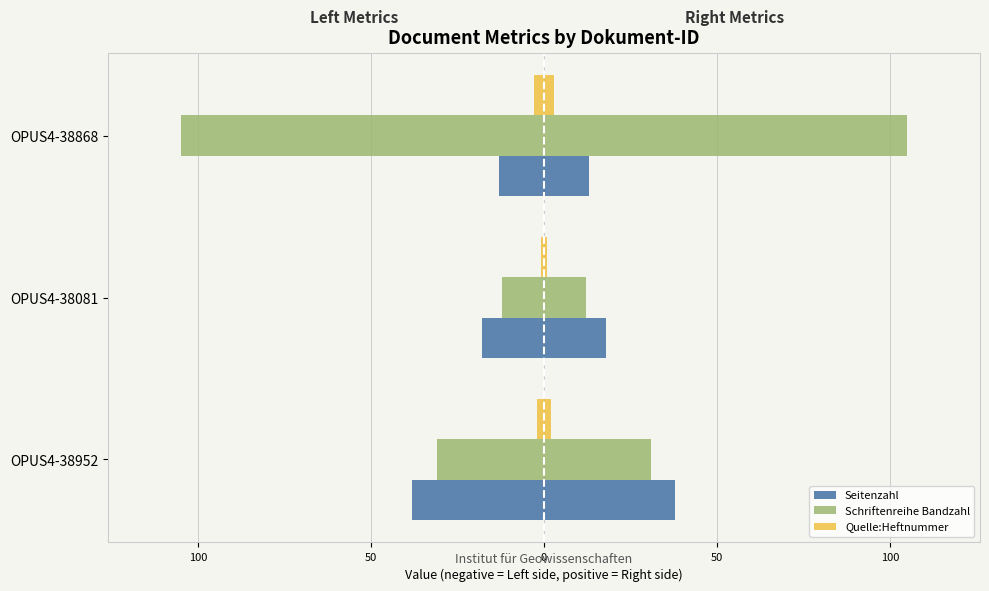

How many series are shown in this chart?

6